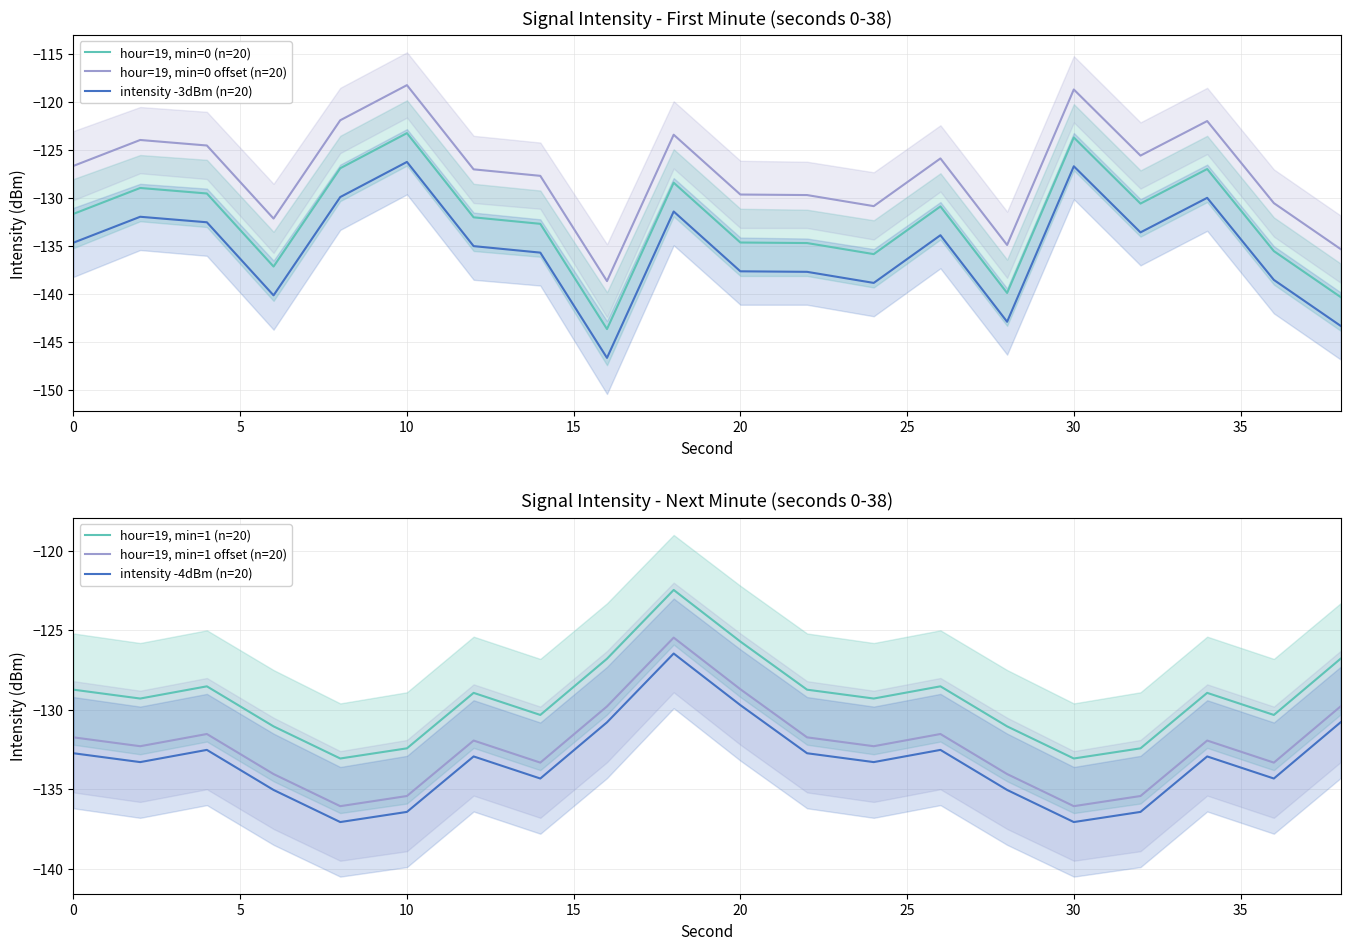

What is the maximum value for hour=19, min=0 offset (n=20)?

-118.2